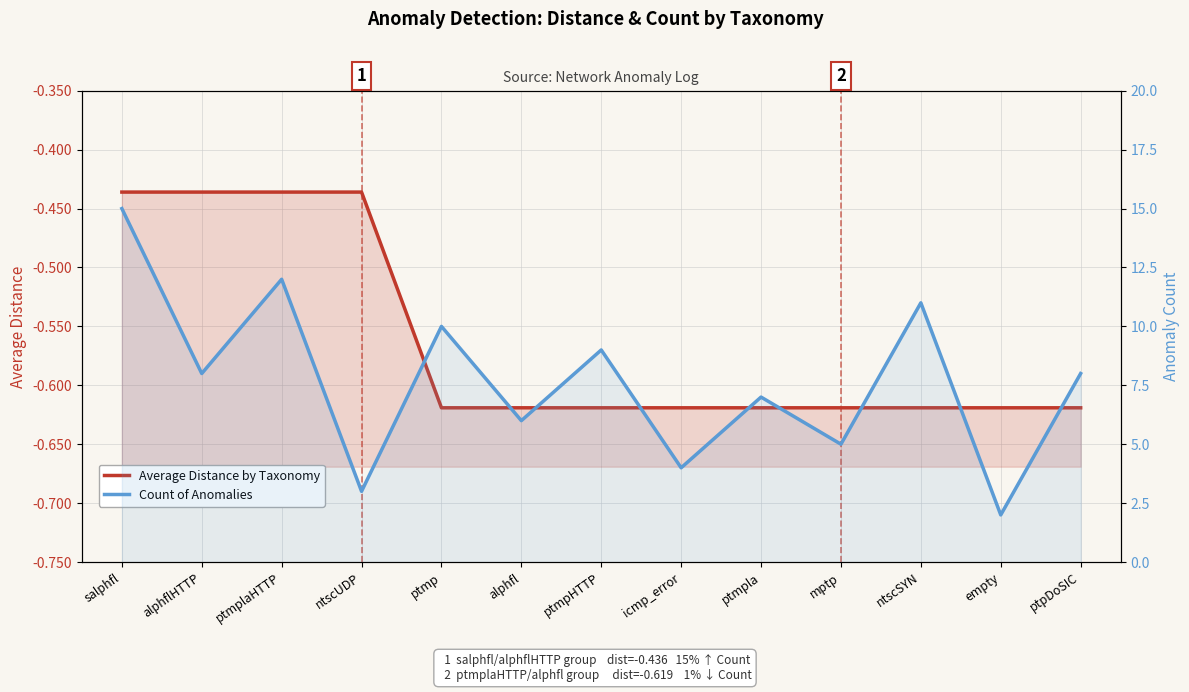

How many interior local valleys does the Count of Anomalies series have?

6